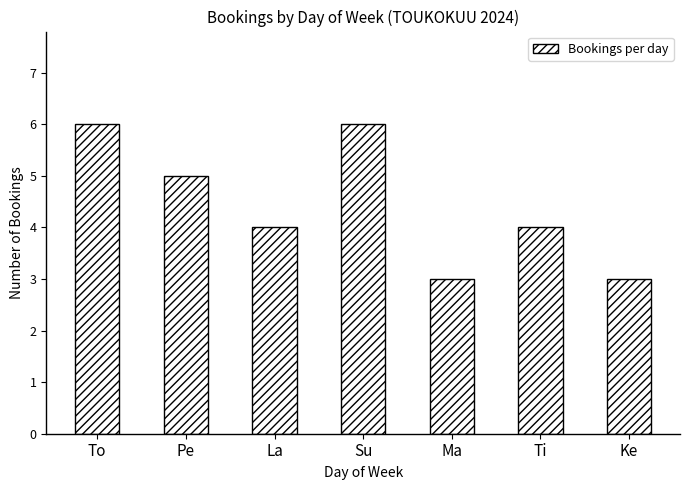

What is the difference between the maximum and minimum values?

3